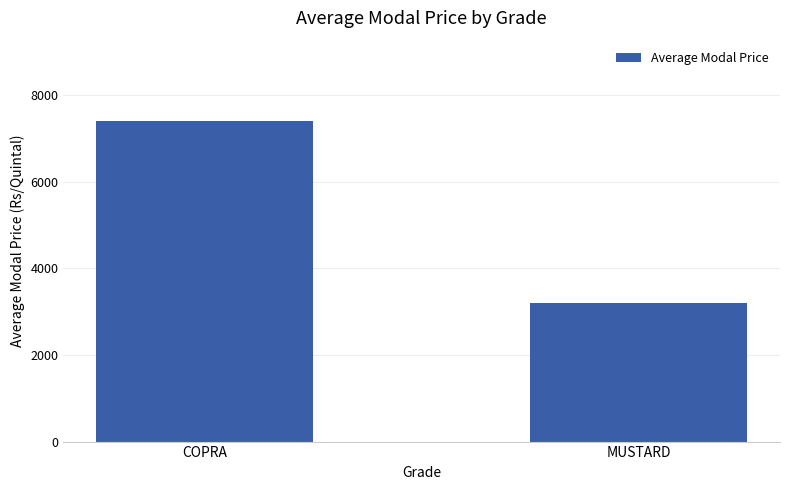

What is the difference between the maximum and minimum values?

4216